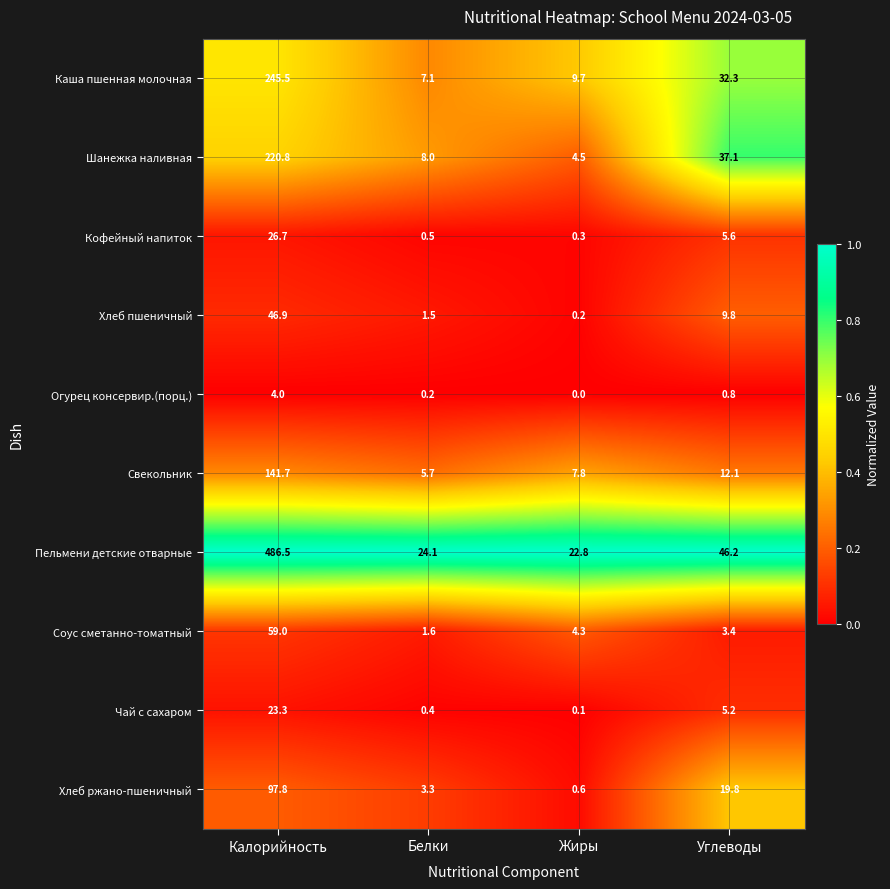

Between Белки and Углеводы, which series saw the biggest shift?

Шанежка наливная